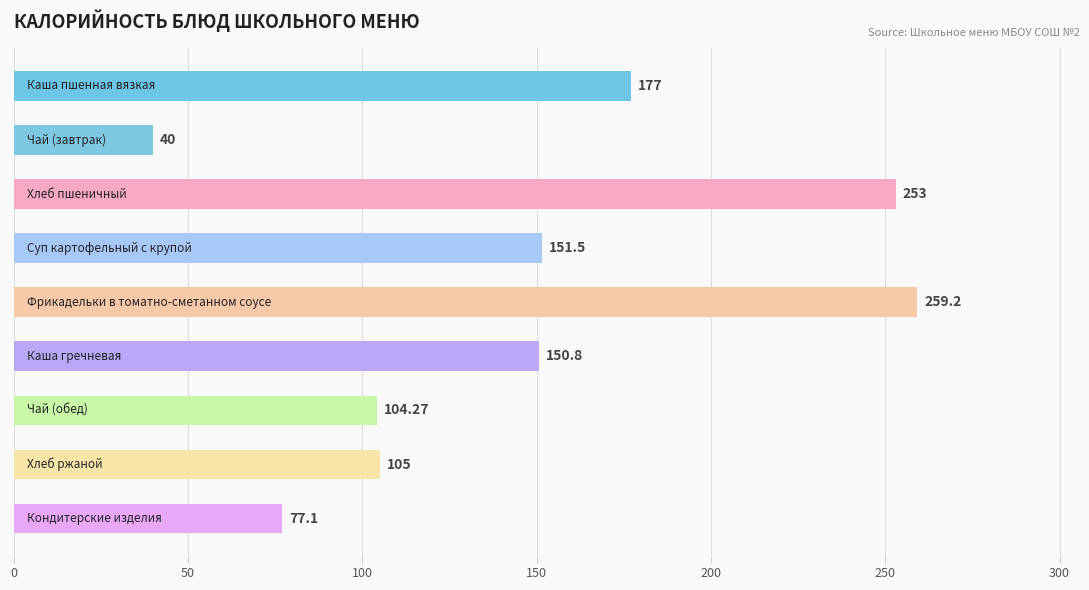

What is the difference between the second highest and minimum values?

213.0